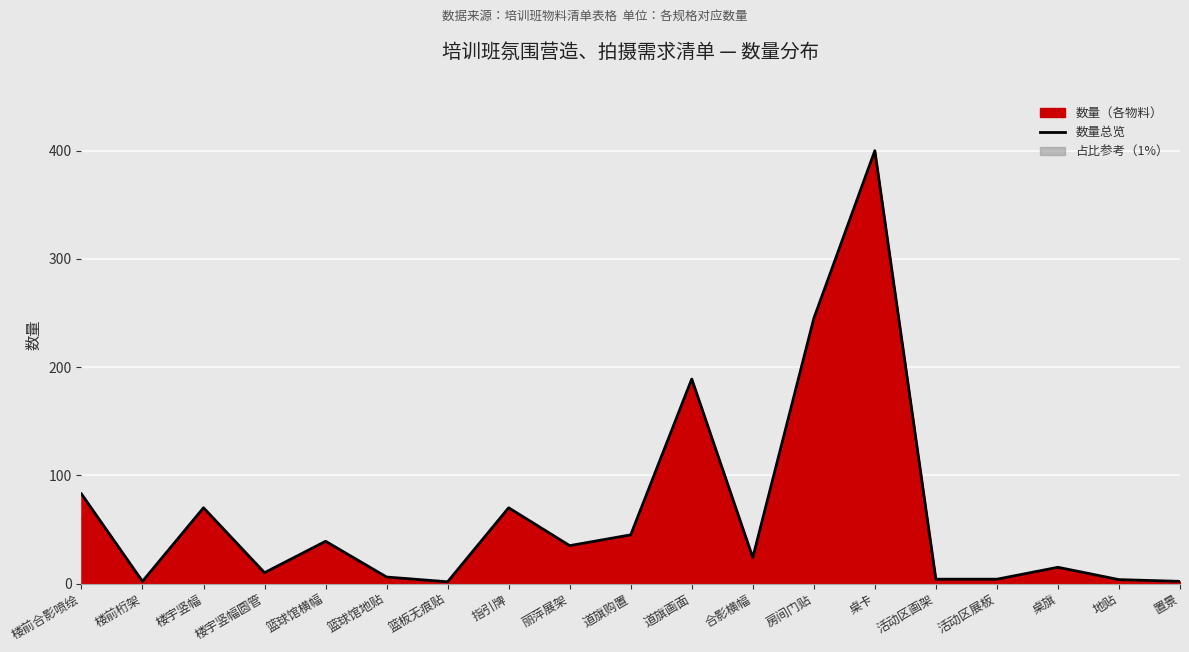

Between 桌卡 and 楼前桁架, which is larger?

桌卡